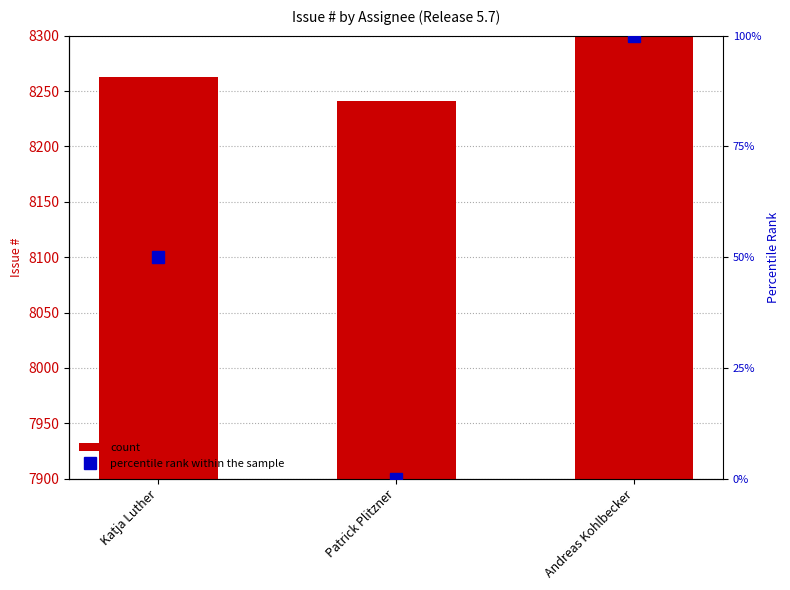

Reading left to right, list all the values displayed in this chart.

count: Katja Luther=8263	Patrick Plitzner=8241	Andreas Kohlbecker=24373
percentile rank within the sample: Katja Luther=50	Patrick Plitzner=0	Andreas Kohlbecker=100